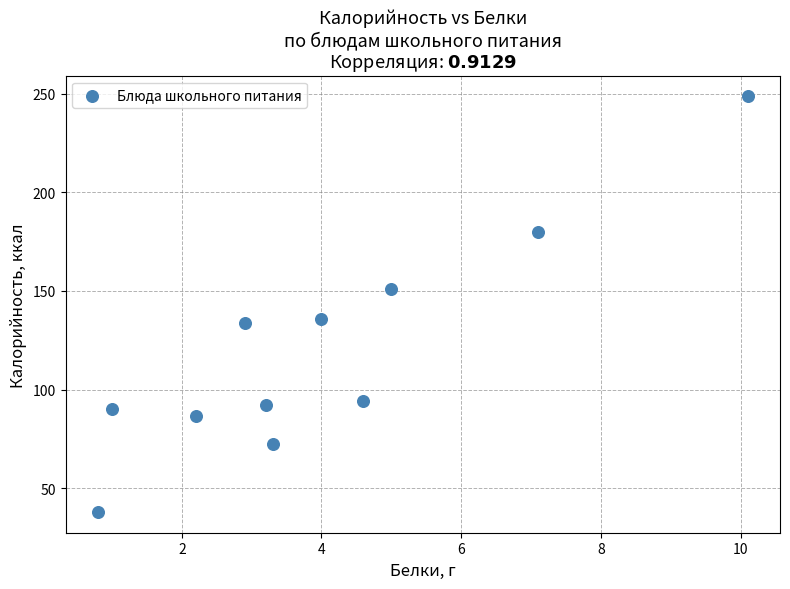

What is the range of Y values (max minus min)?

210.6